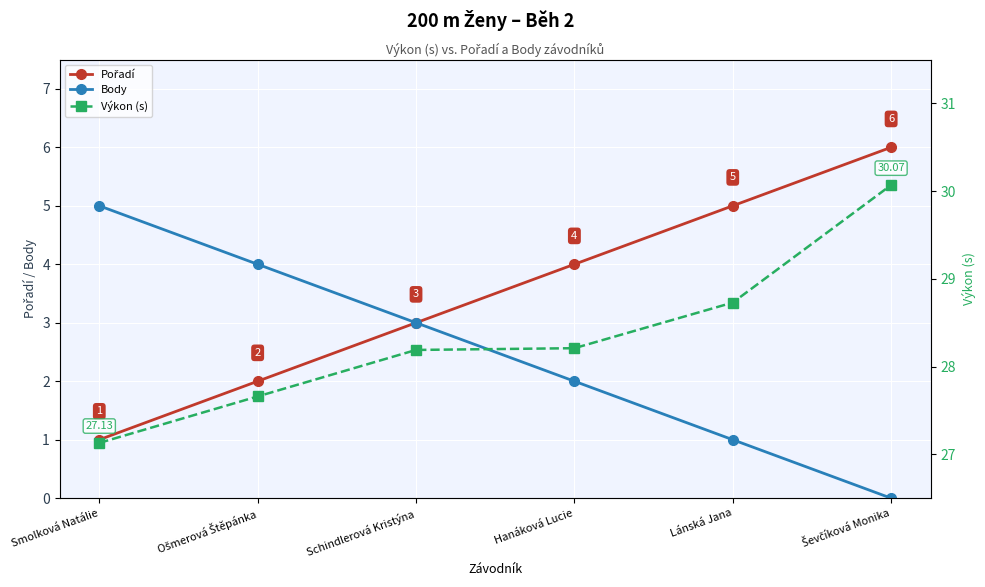

At Hanáková Lucie, list the series in order from largest to smallest.

Výkon (s), Pořadí, Body